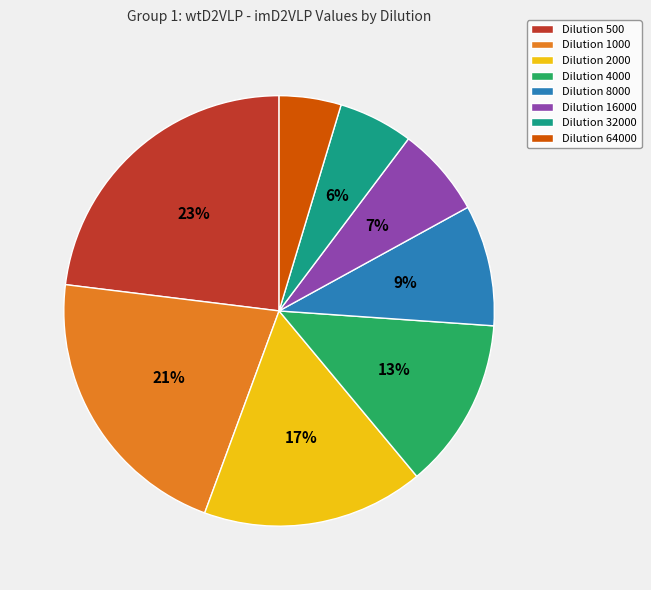

Does Dilution 8000 account for over 50% of the chart?

No